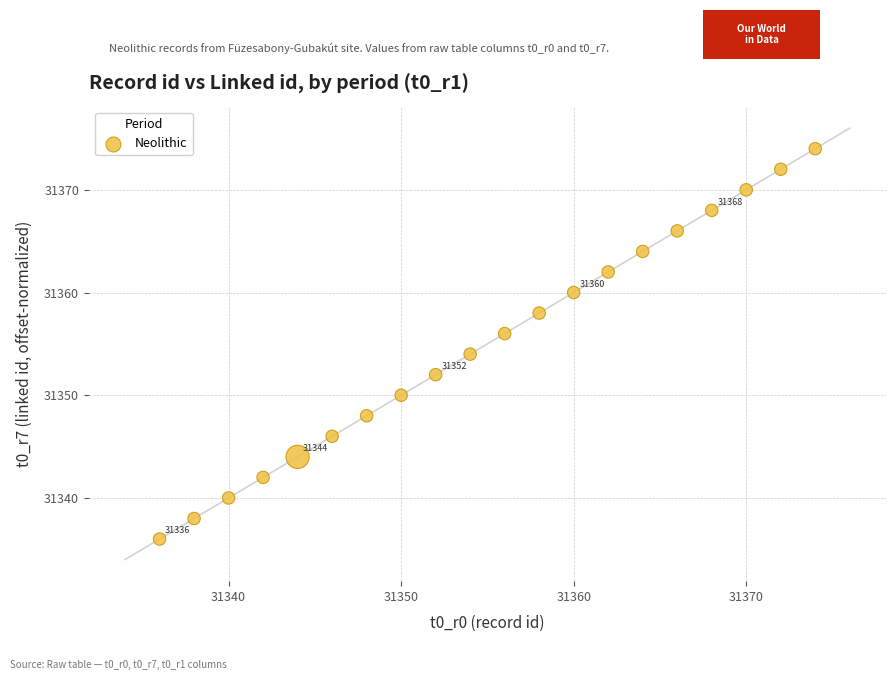

What is the range of X values (max minus min)?

38